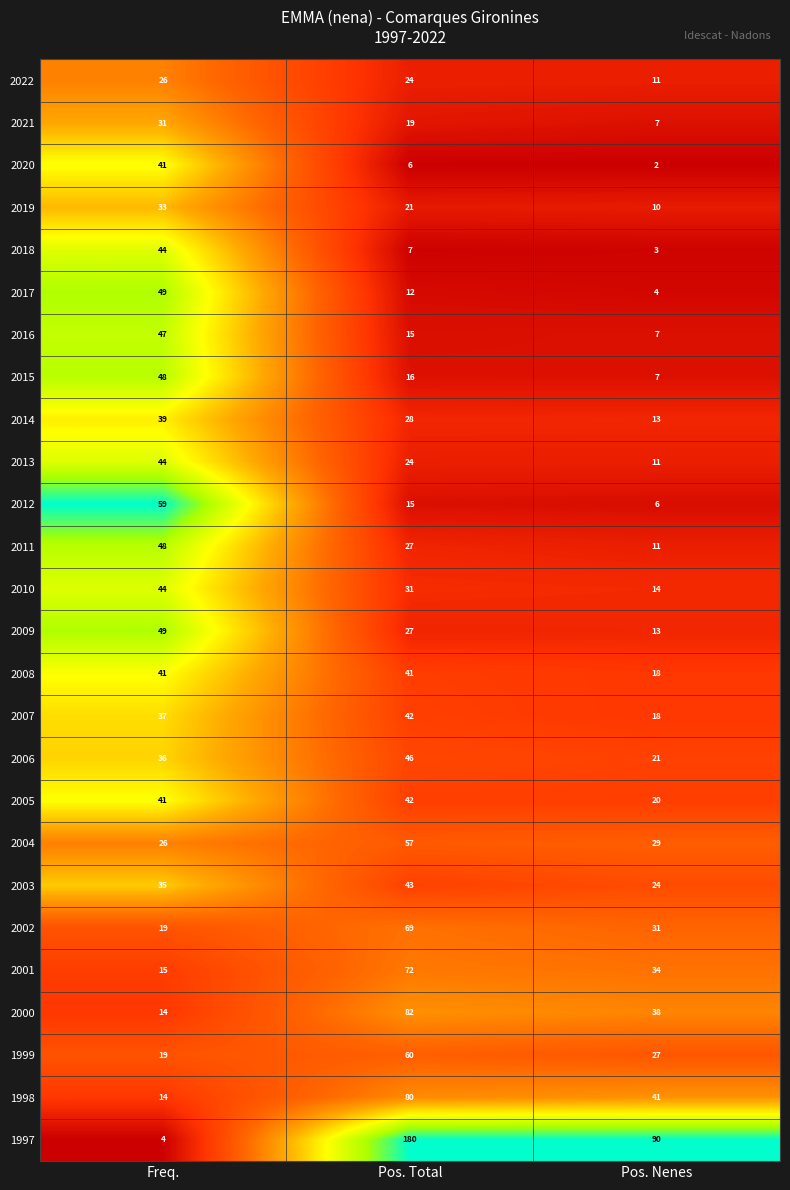

What is the difference between the highest and lowest values at Pos. Nenes?

88